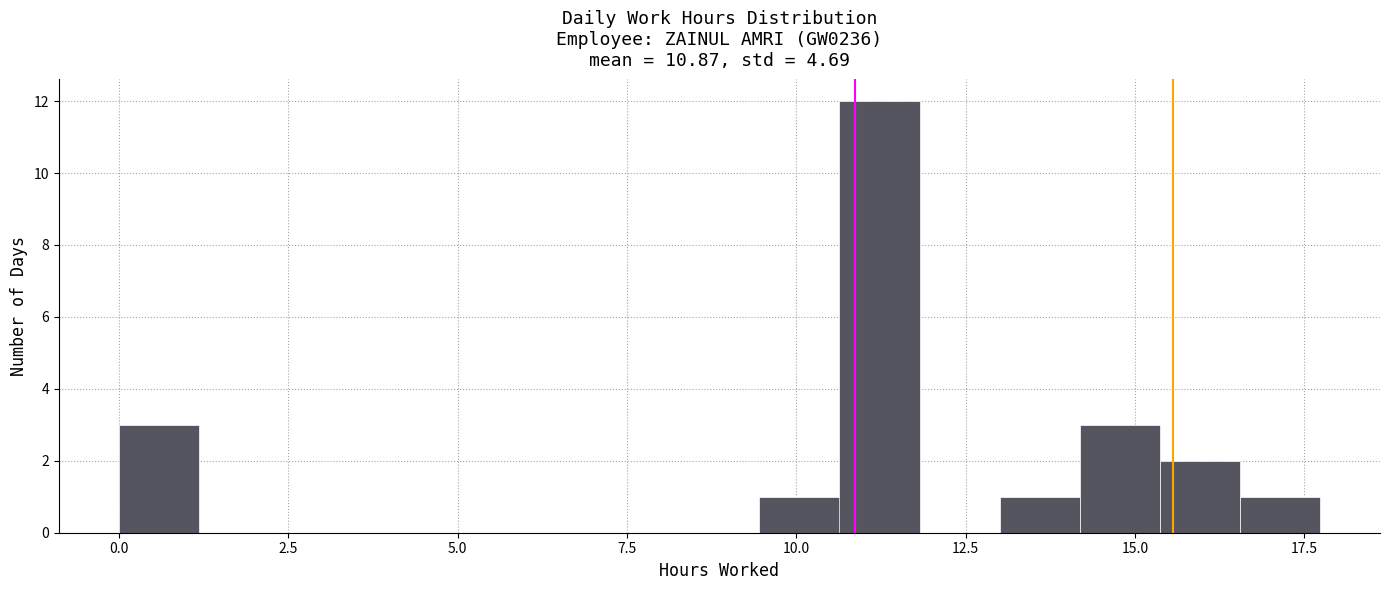

Around what value on the x-axis is the tallest bar? Give the approximate position of its centre, as read against the axis.

11.0